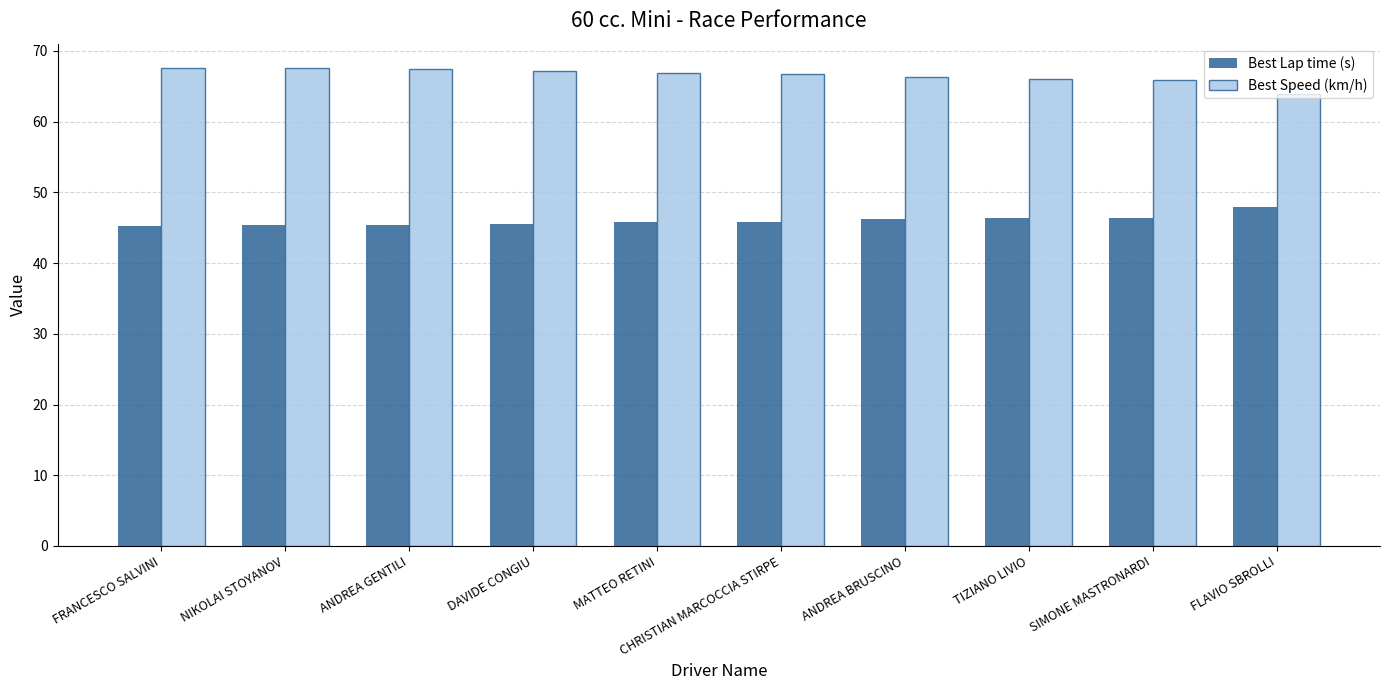

What is the difference between the highest and lowest values at TIZIANO LIVIO?

19.6